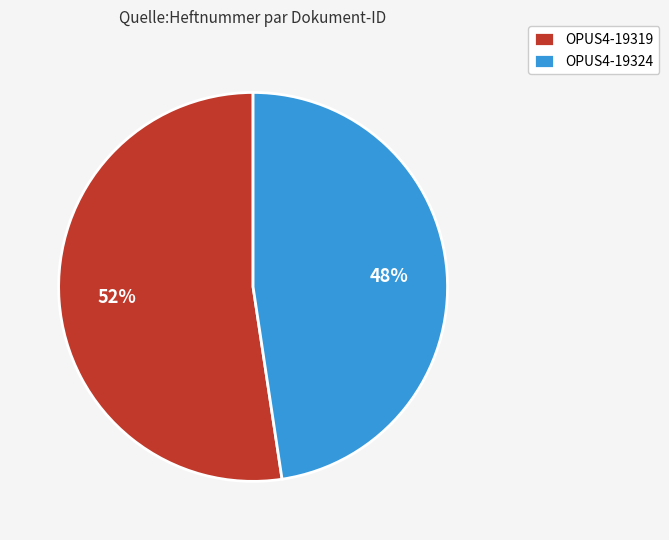

How many segments does this pie chart have?

2